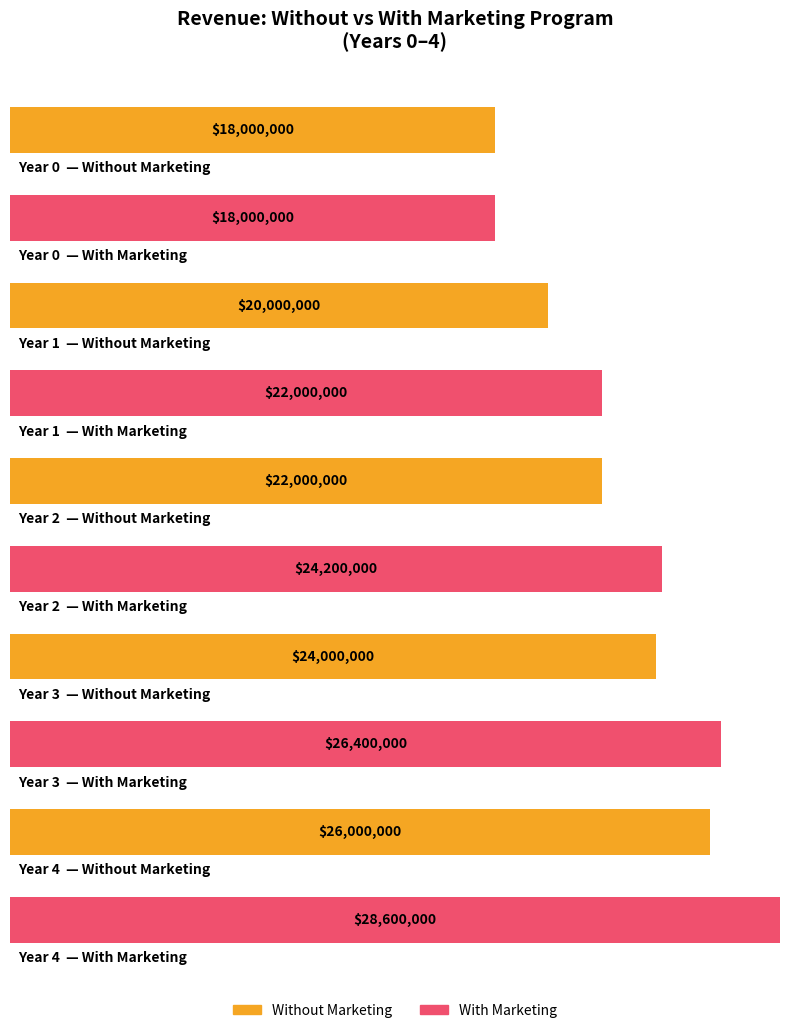

How many bars are there in each group?

2